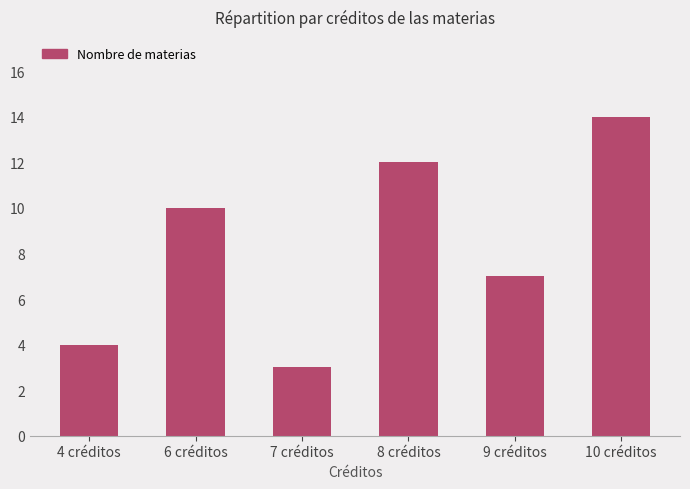

List the labels in order of value, largest first.

10 créditos, 8 créditos, 6 créditos, 9 créditos, 4 créditos, 7 créditos